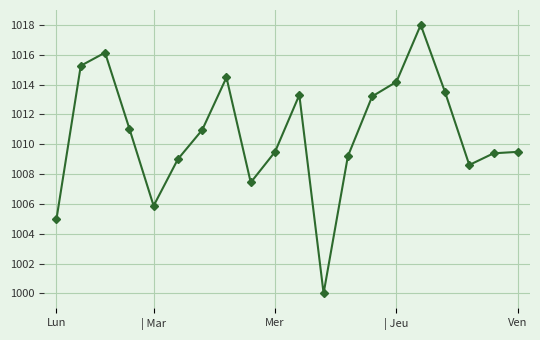

Count the number of categories in the chart.

20